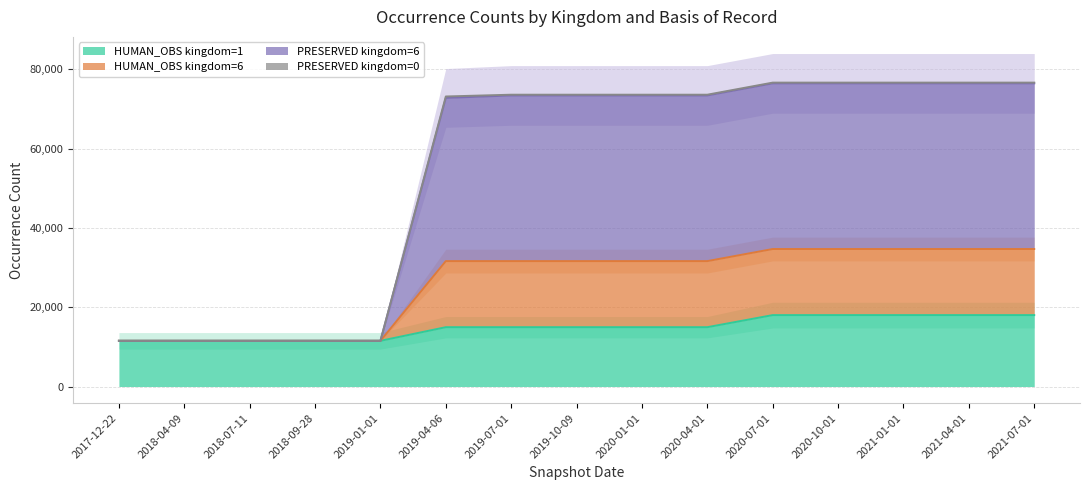

True or false: HUMAN_OBS kingdom=1 has a value of 3649 at 2018-07-11.

False